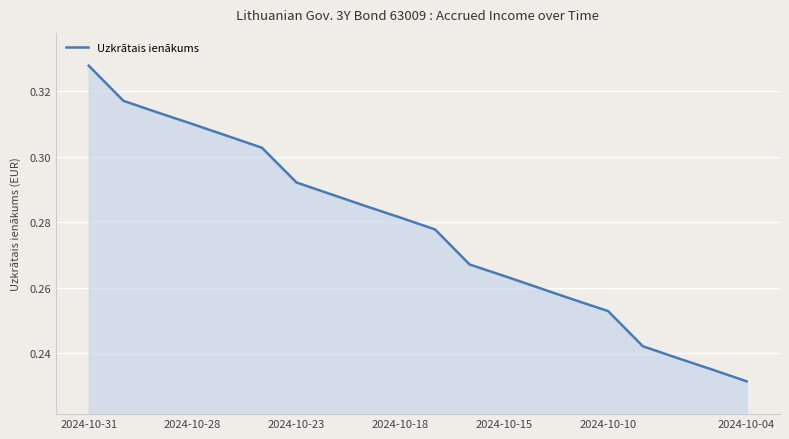

At which label is the value closest to 0?

2024-10-04